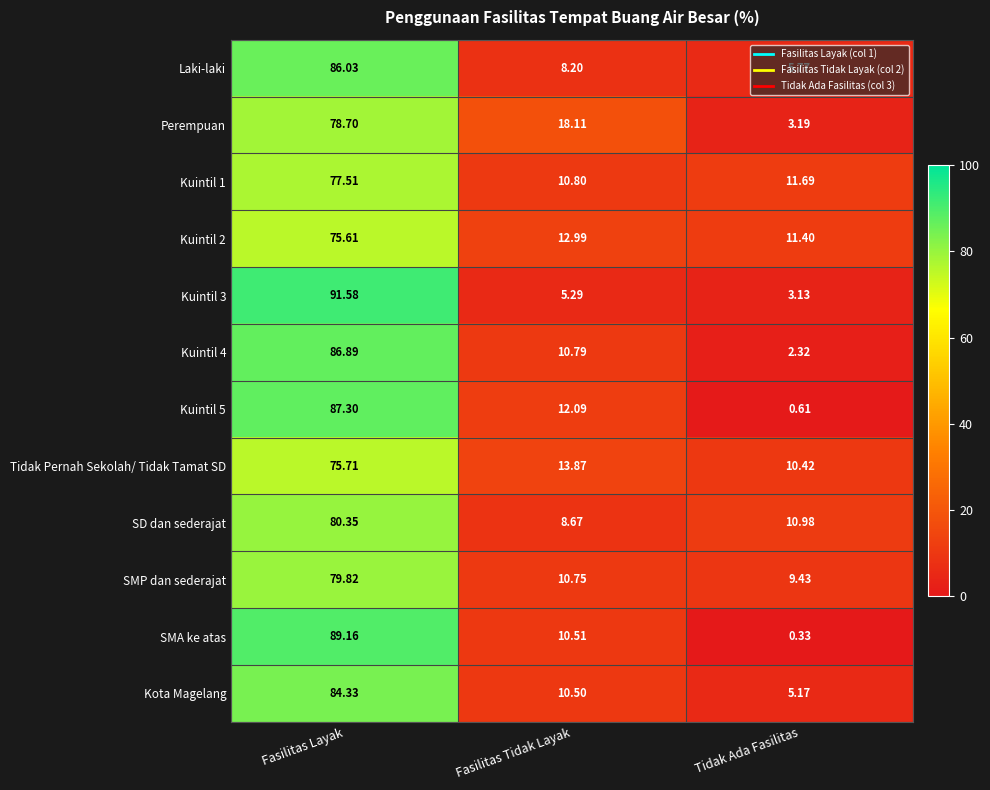

What is the total value across all series at Fasilitas Layak?

993.0